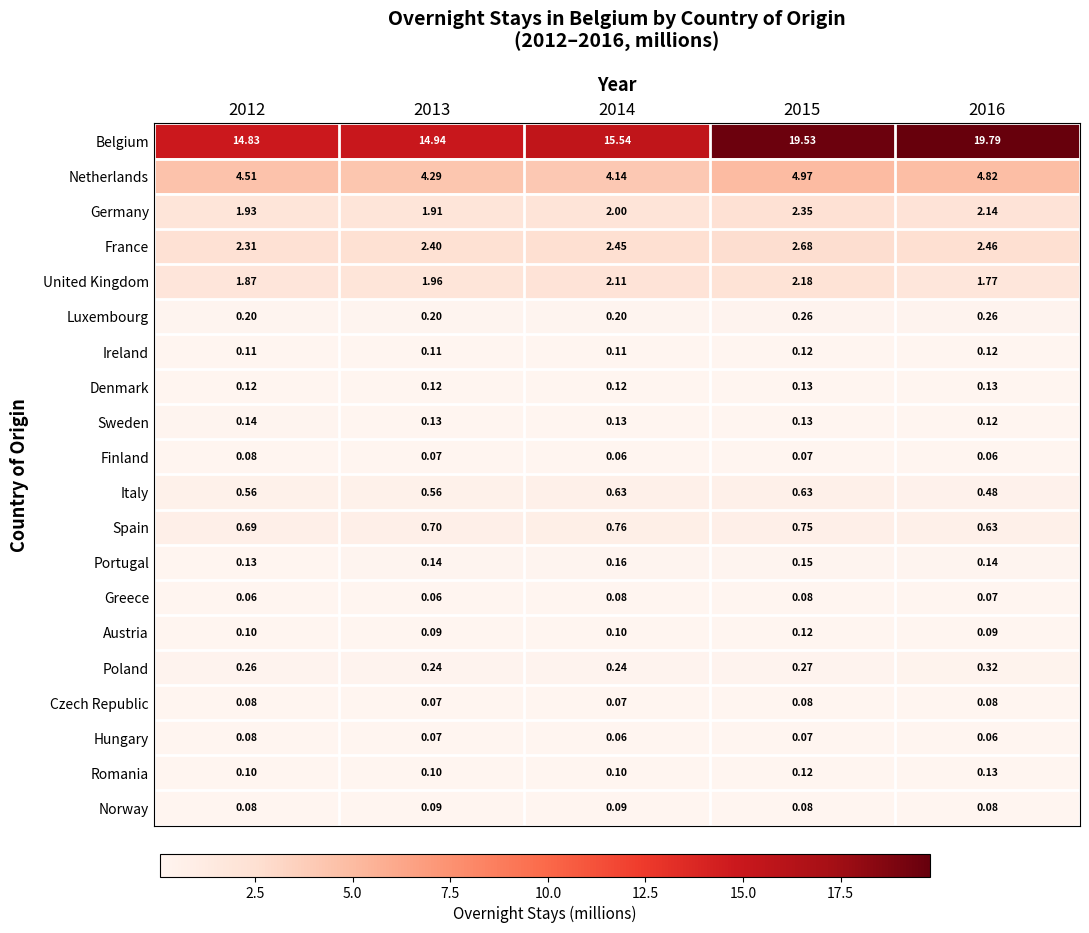

How many distinct data groups are displayed?

20